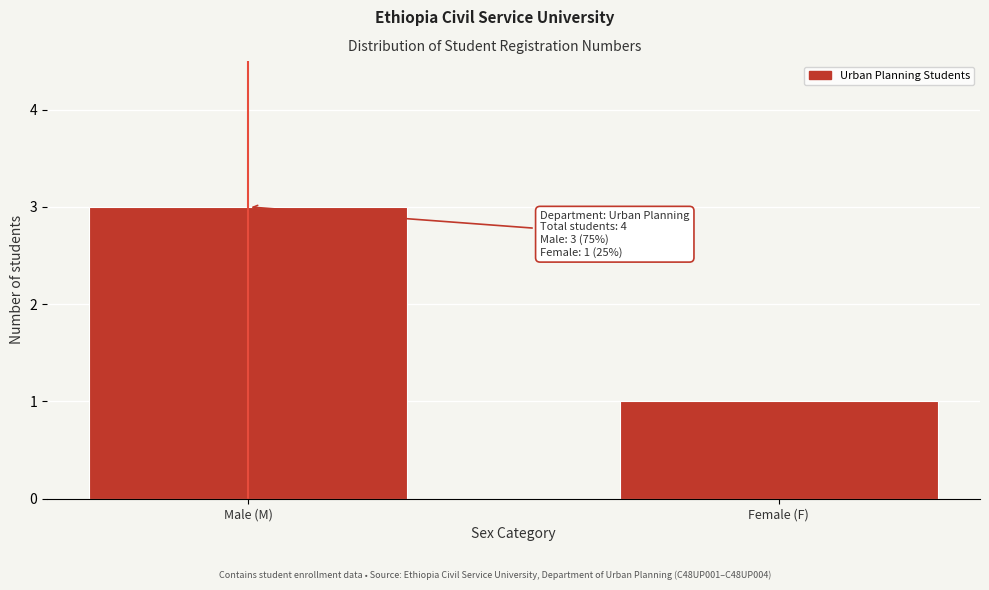

Reading right to left, extract all data points from this chart.

Female (F)=1	Male (M)=3